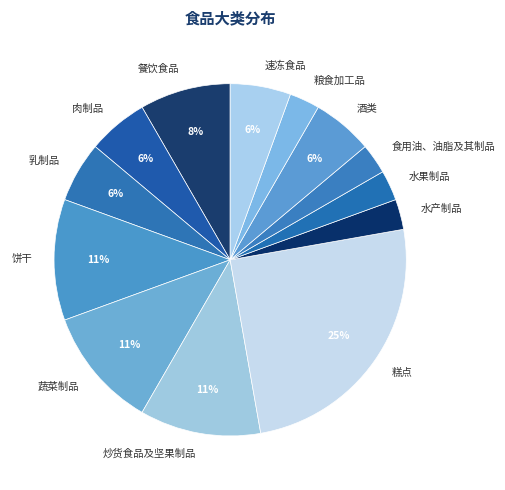

What percentage is the 食用油、油脂及其制品 slice, to the nearest percent?

3%